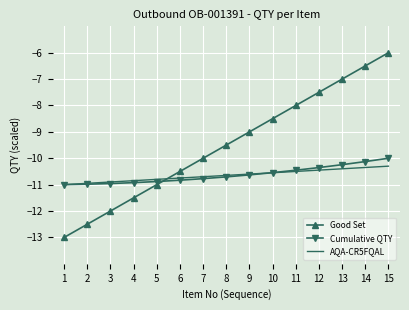

How many intersections are there between Good Set and AQA-CR5FQAL?

1